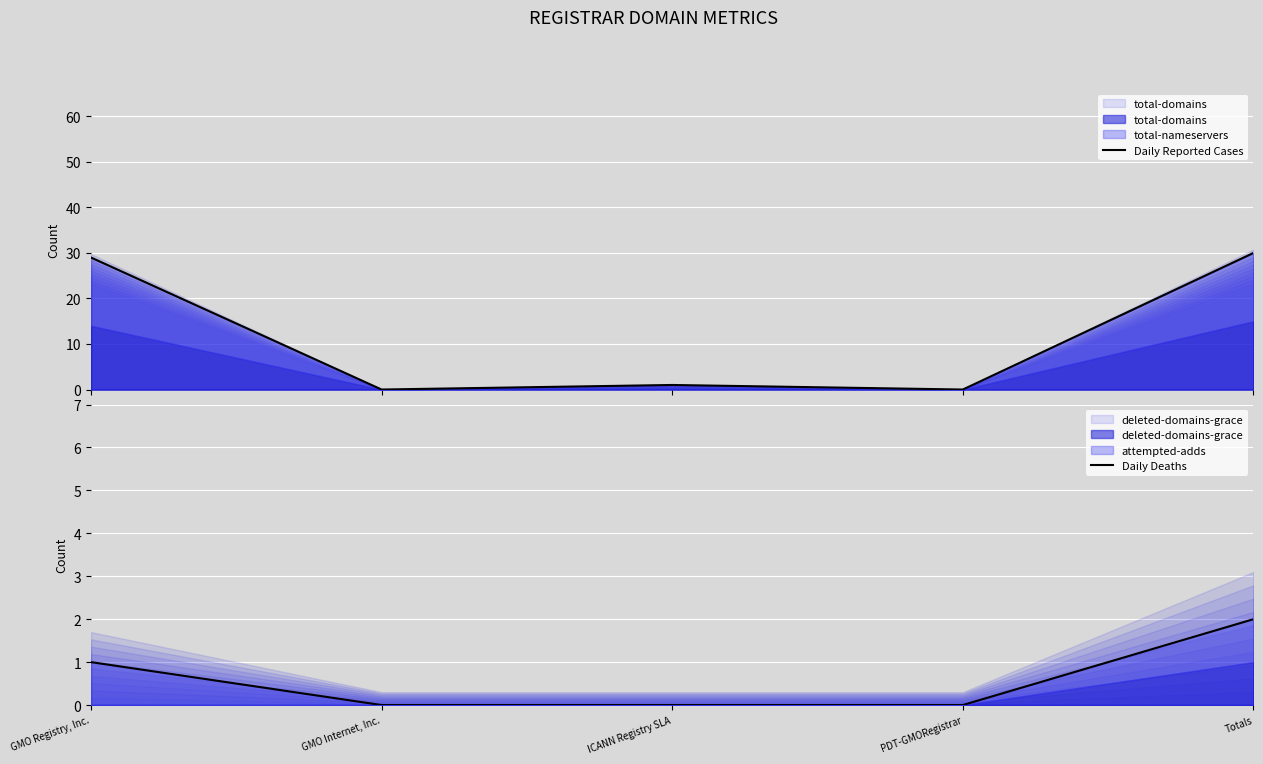

True or false: Daily Reported Cases has more than 0 points higher than both neighbors.

True